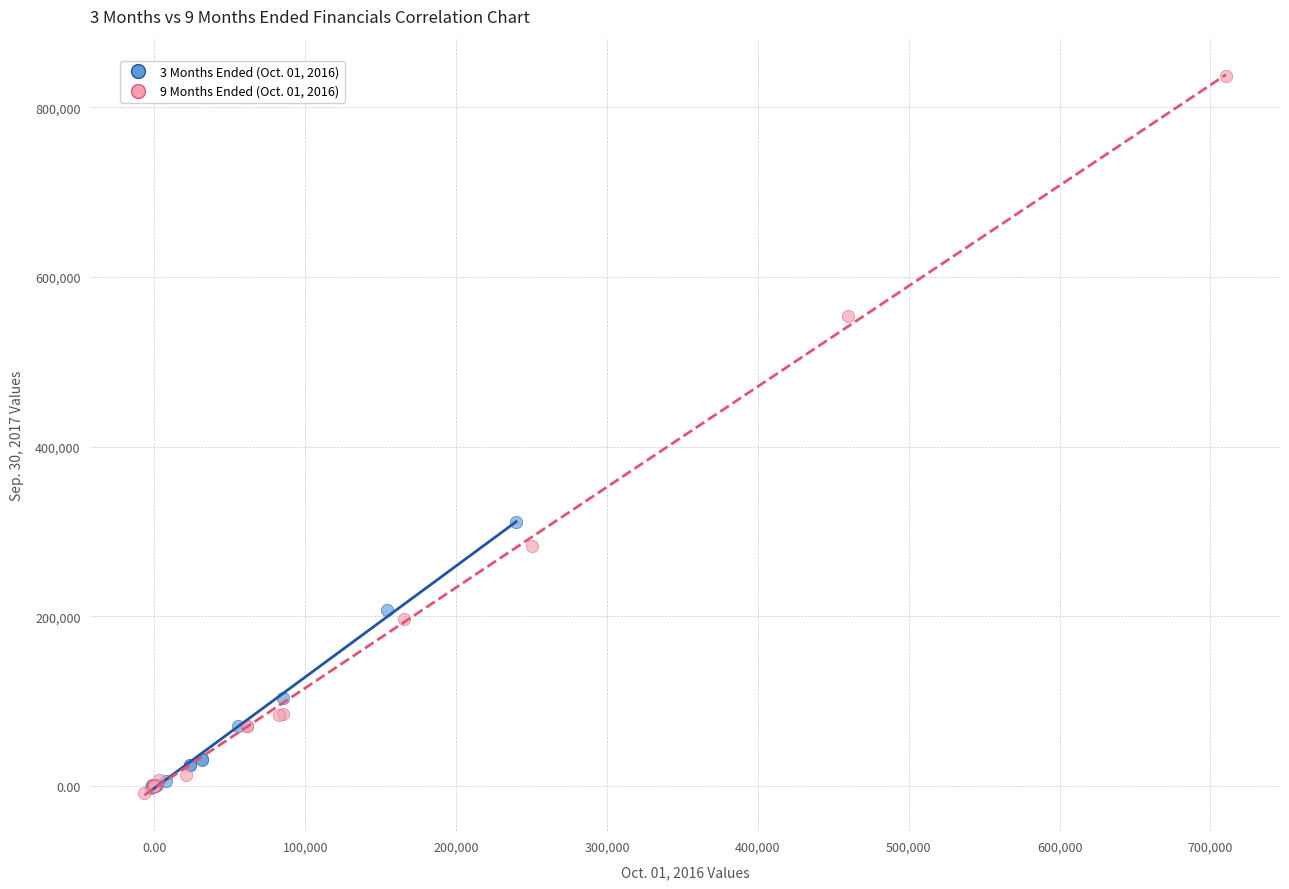

Which series has the largest Y range (max minus min)?

9 Months Ended (Oct. 01, 2016)